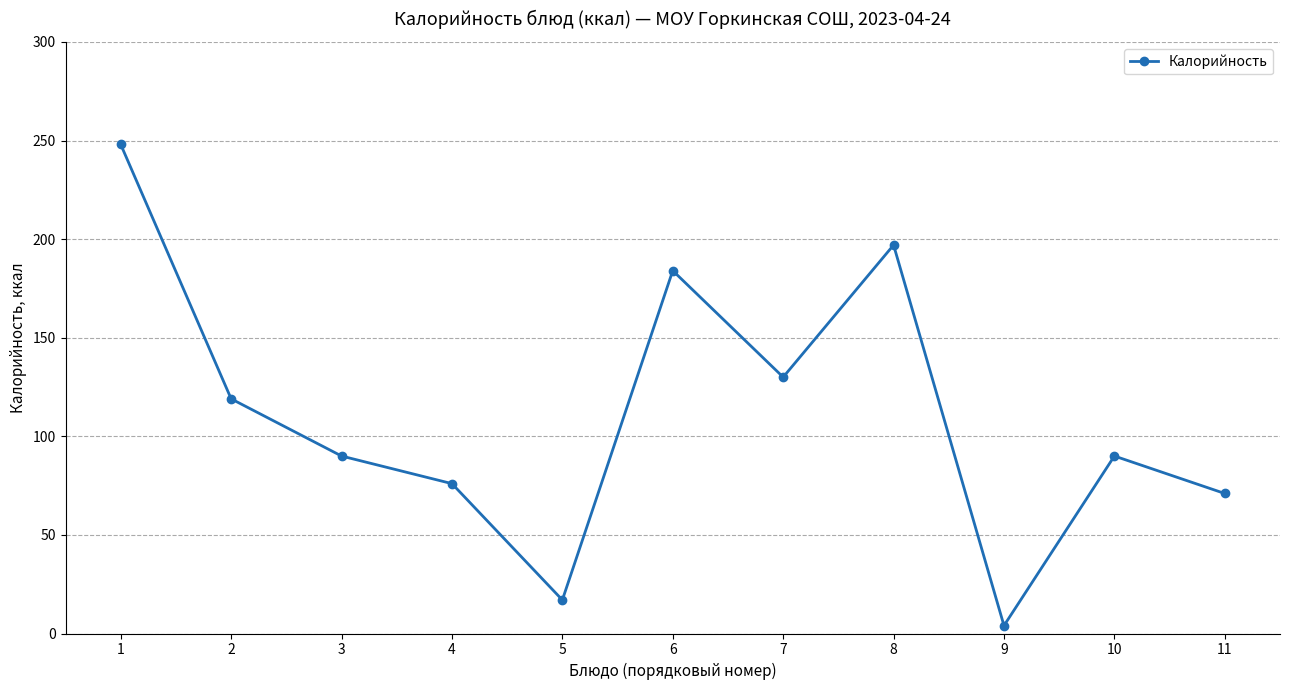

The chart shows a value of 71 at 11. True or false?

True